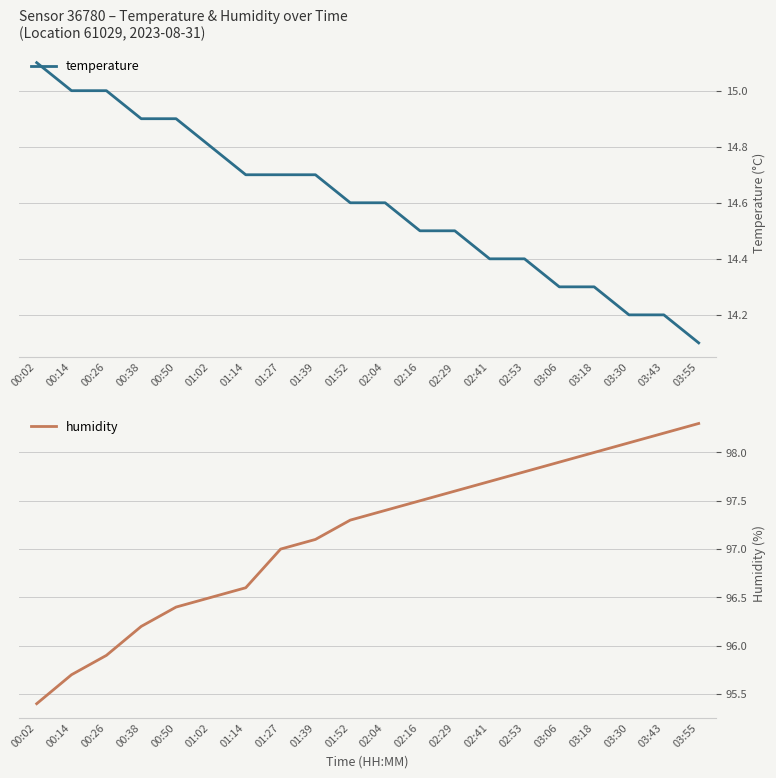

Reading right to left, extract all data points from this chart.

temperature: 14.1	14.2	14.2	14.3	14.3	14.4	14.4	14.5	14.5	14.6	14.6	14.7	14.7	14.7	14.8	14.9	14.9	15.0	15.0	15.1
humidity: 98.3	98.2	98.1	98.0	97.9	97.8	97.7	97.6	97.5	97.4	97.3	97.1	97.0	96.6	96.5	96.4	96.2	95.9	95.7	95.4